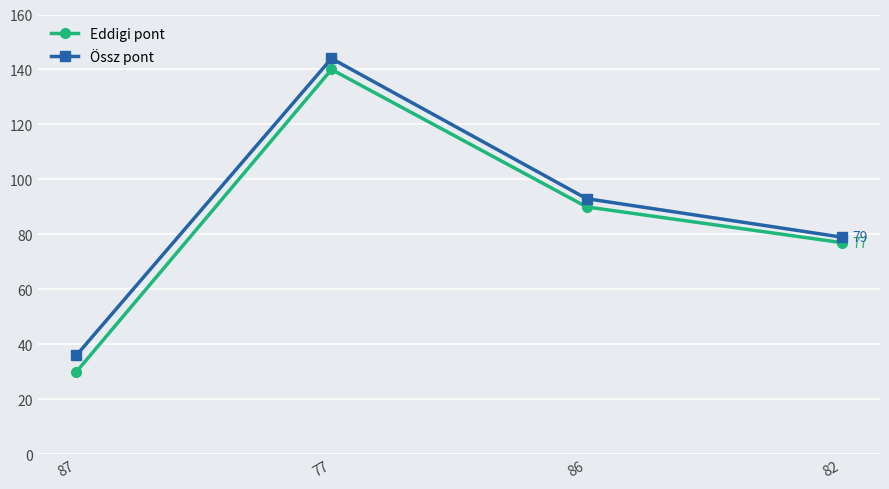

Which series has the largest total across all categories?

Össz pont